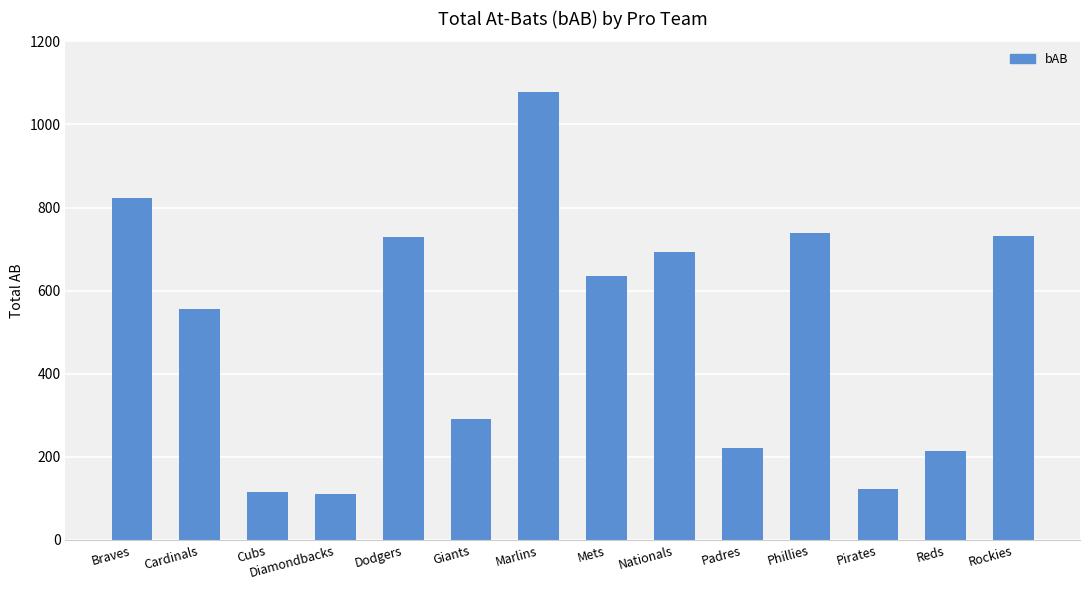

Where does the data first go above 635?

Braves